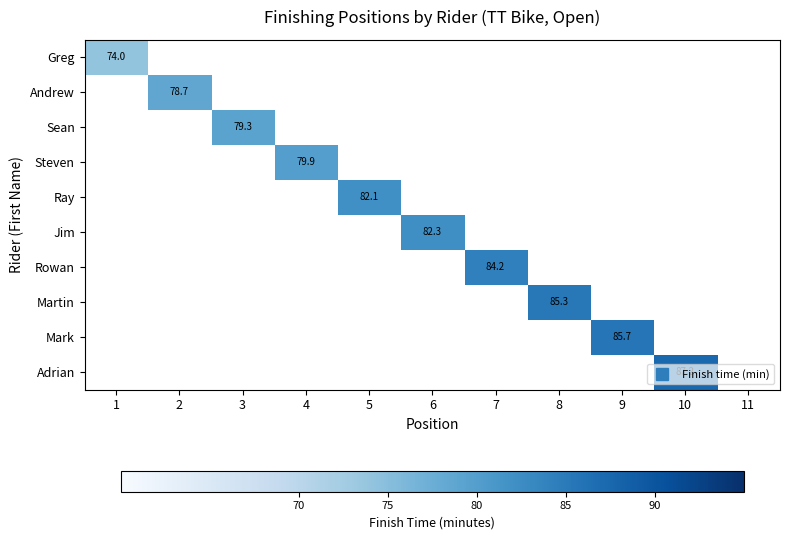

Which series has the largest total across all categories?

Adrian